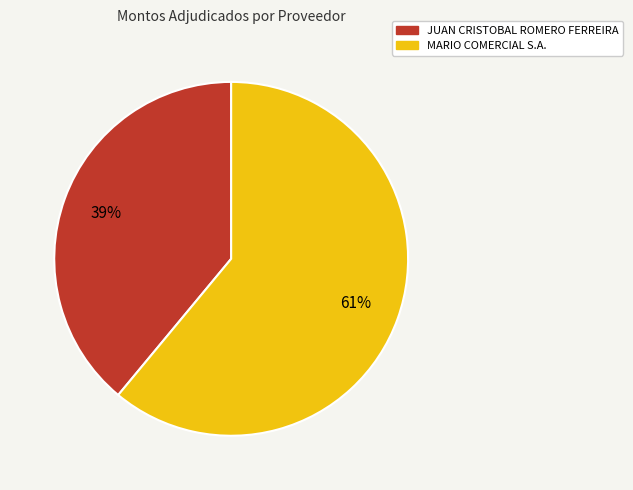

Count the number of slices in the pie.

2